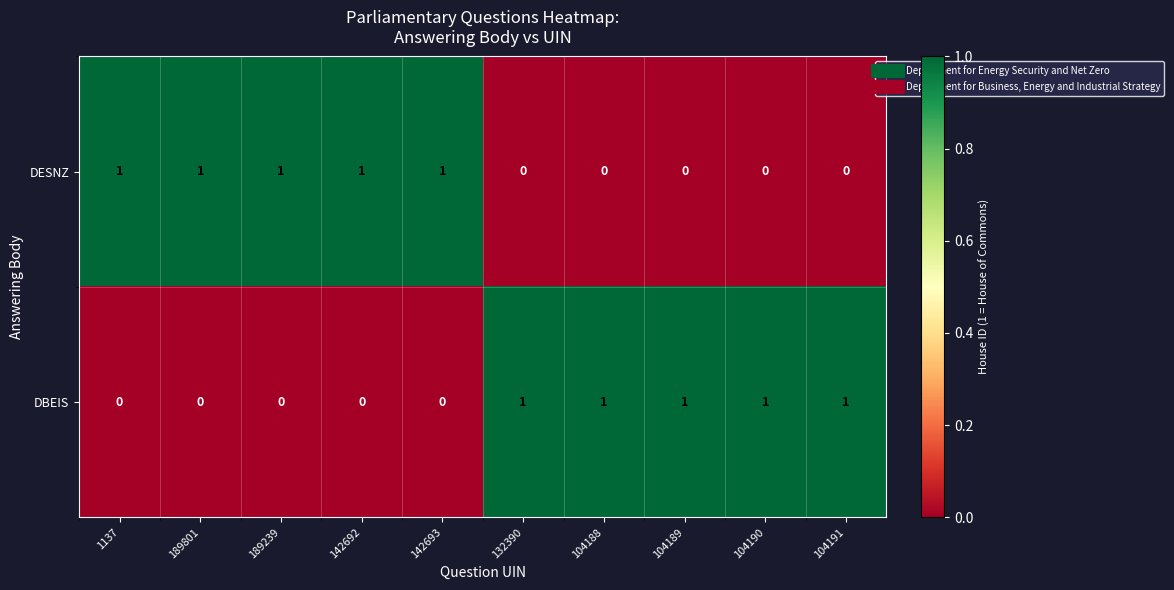

At how many categories does at least one series exceed 0?

10